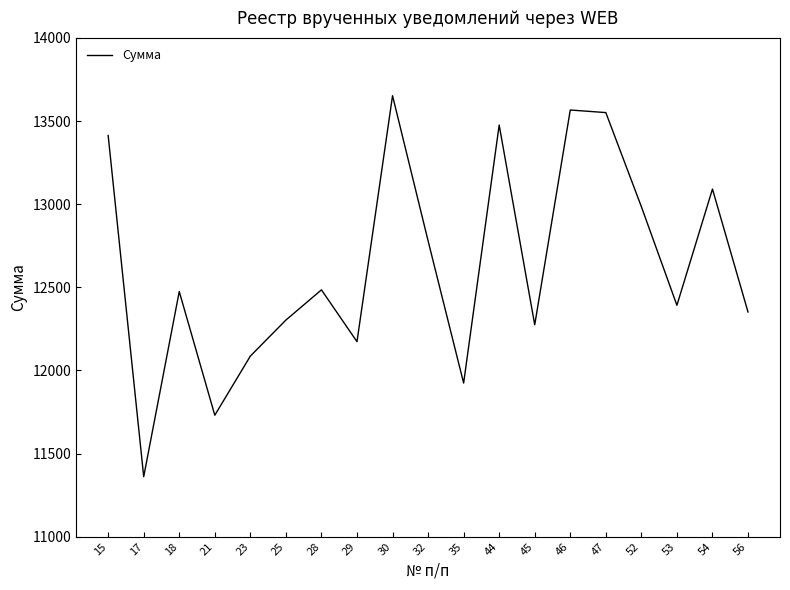

Is it true that the value at 46 is 21288.4?

False